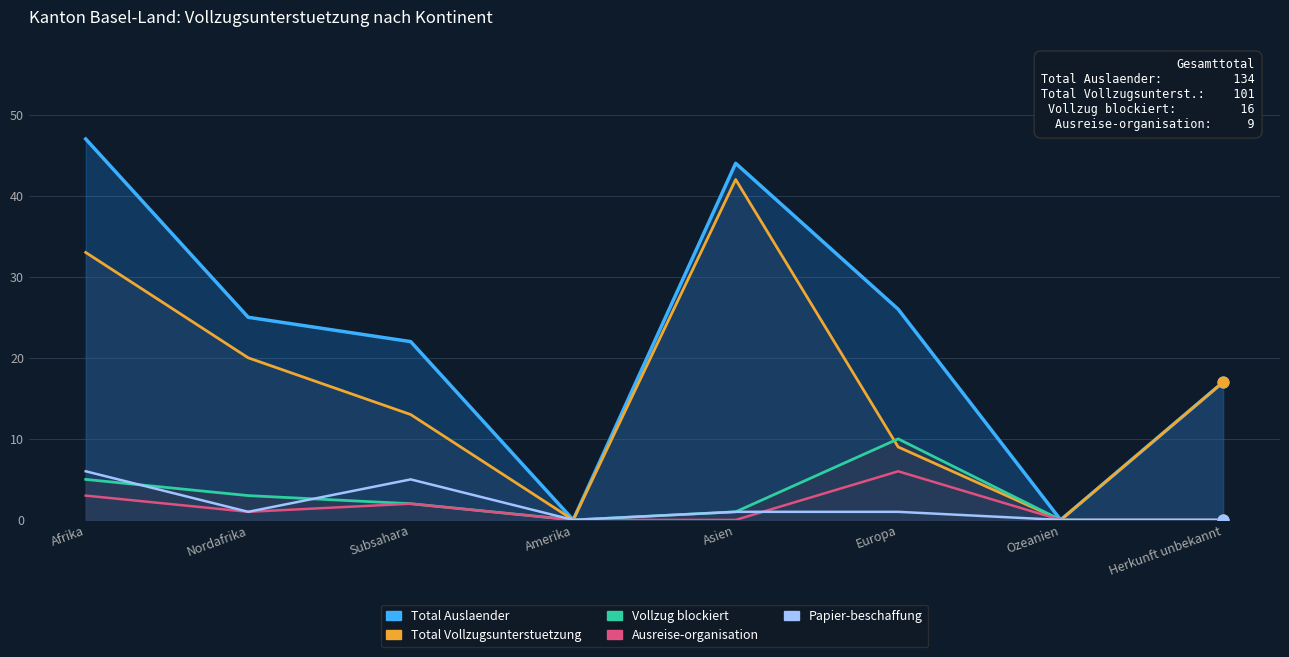

What are all the series names shown in the legend?

Total Auslaender, Total Vollzugsunterstuetzung, Vollzug blockiert, Ausreise-organisation, Papier-beschaffung